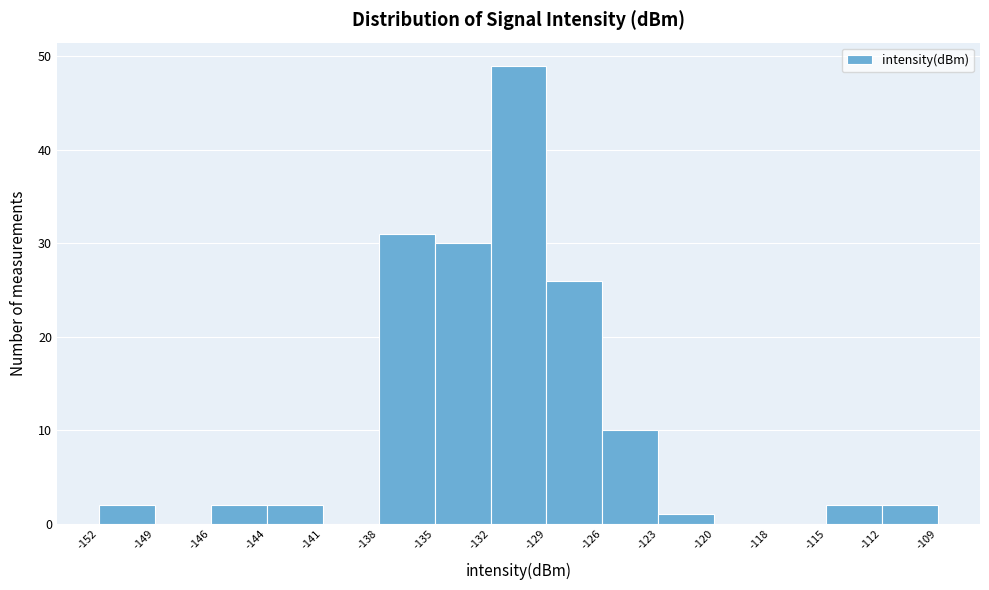

Reading left to right, transcribe this chart: for each bar, give the range it covers on the x-axis and its height. The values are not printed on the chart, so give them approximately, as read against the axis.

-152 to -149: 2
-149 to -146: 0
-146 to -144: 2
-144 to -141: 2
-141 to -138: 0
-138 to -135: 31
-135 to -132: 30
-132 to -129: 49
-129 to -126: 26
-126 to -123: 10
-123 to -120: 1
-120 to -118: 0
-118 to -115: 0
-115 to -112: 2
-112 to -109: 2